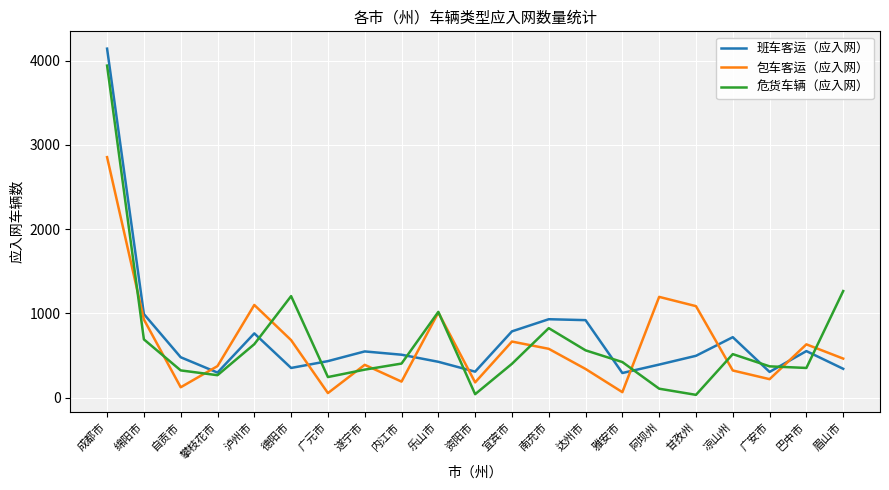

What is the total value across all series at 成都市?

10935